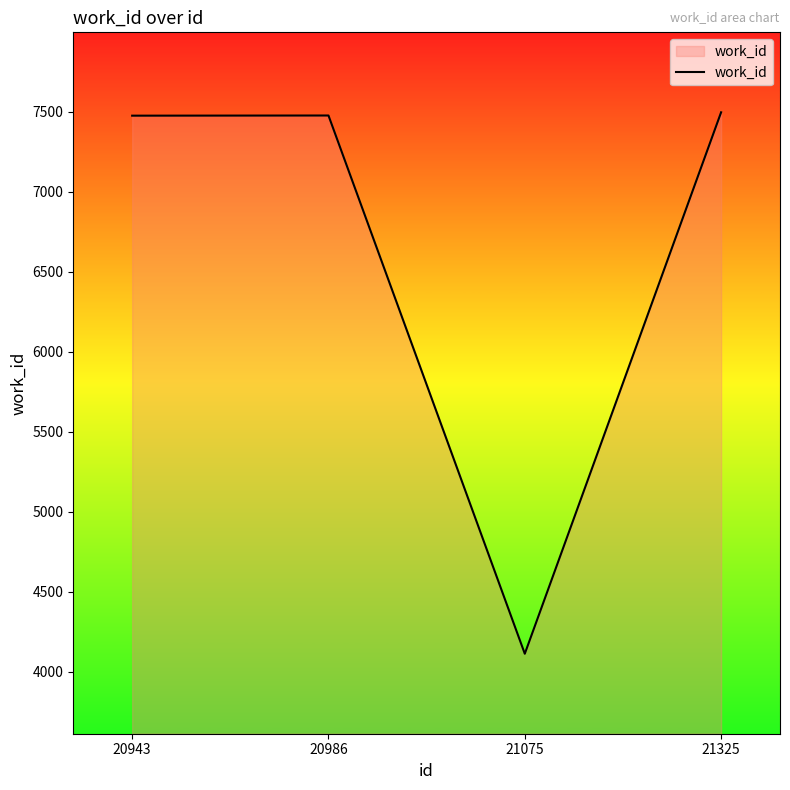

Which category has the lowest value across all series?

21075